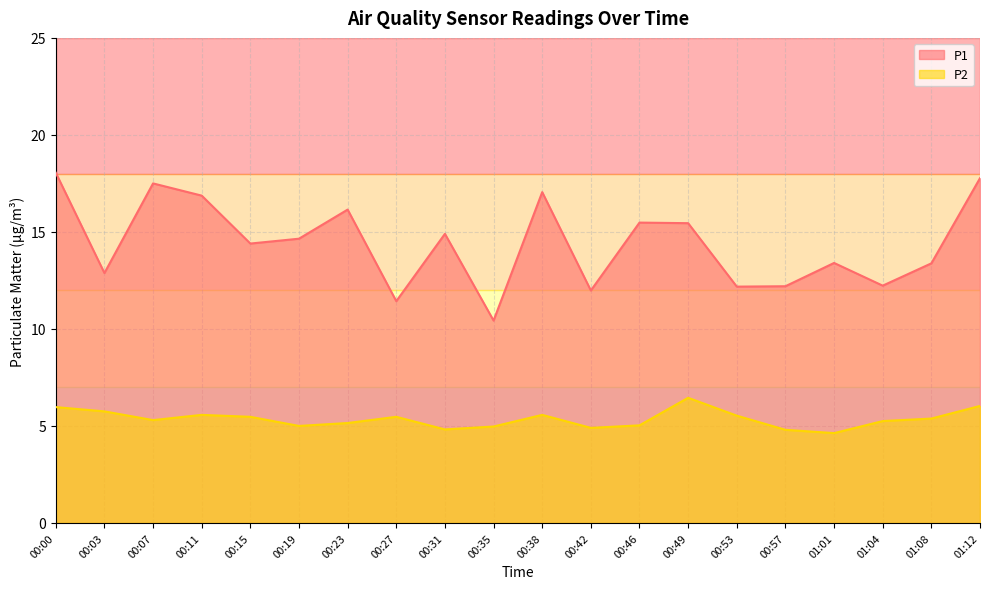

Between 00:31 and 00:19, which is larger?

00:31